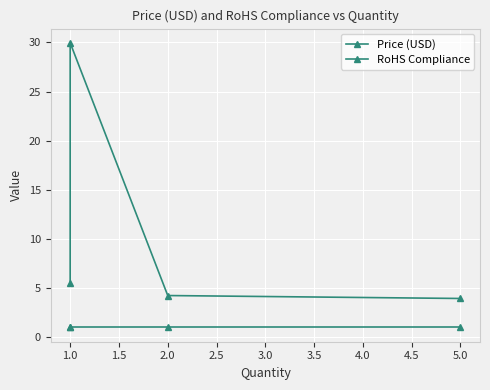

At which category does Price (USD) reach its first local peak?

1.0